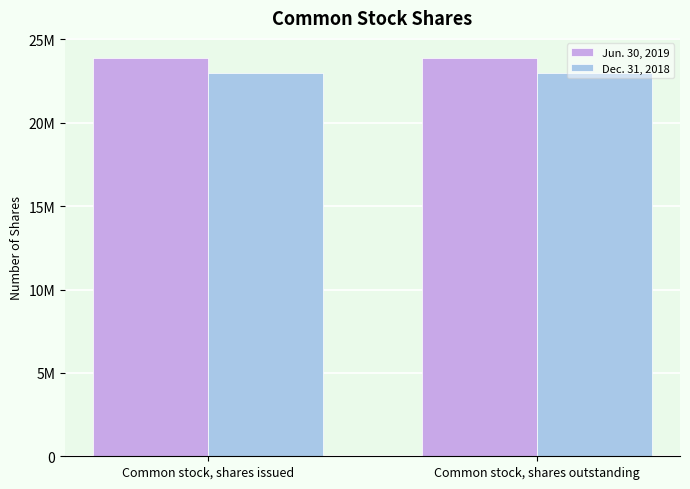

Where is Jun. 30, 2019 nearest to the value 23895742?

Common stock, shares issued